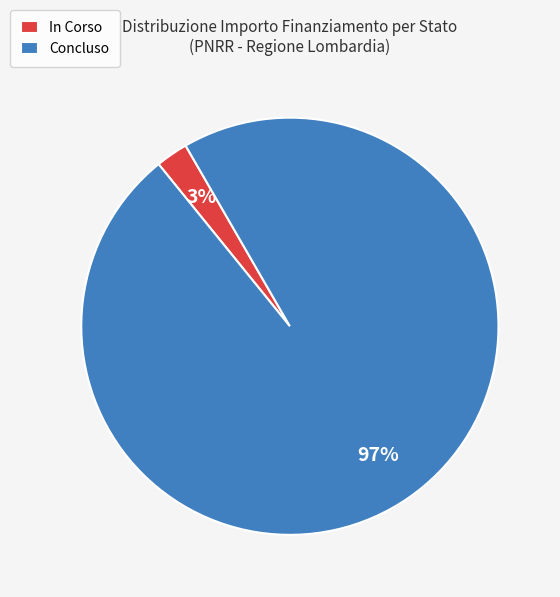

Is there any slice that represents more than half of the pie?

Yes